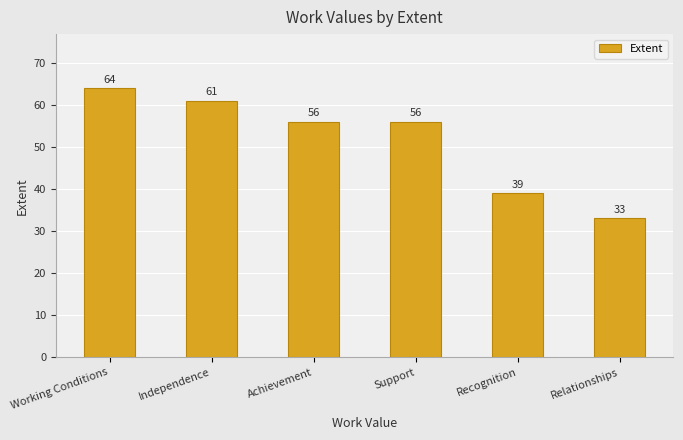

Reading right to left, list all the values displayed in this chart.

33	39	56	56	61	64